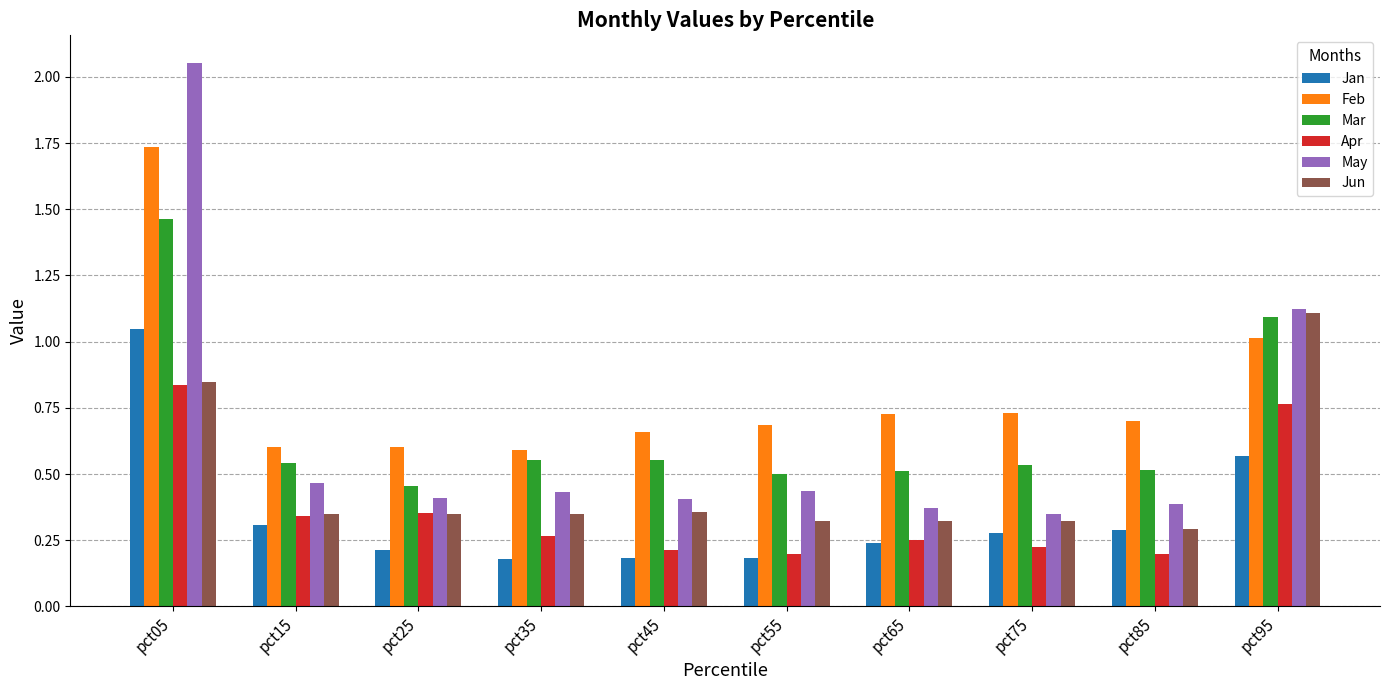

At which category is the sum across all series the highest?

pct05